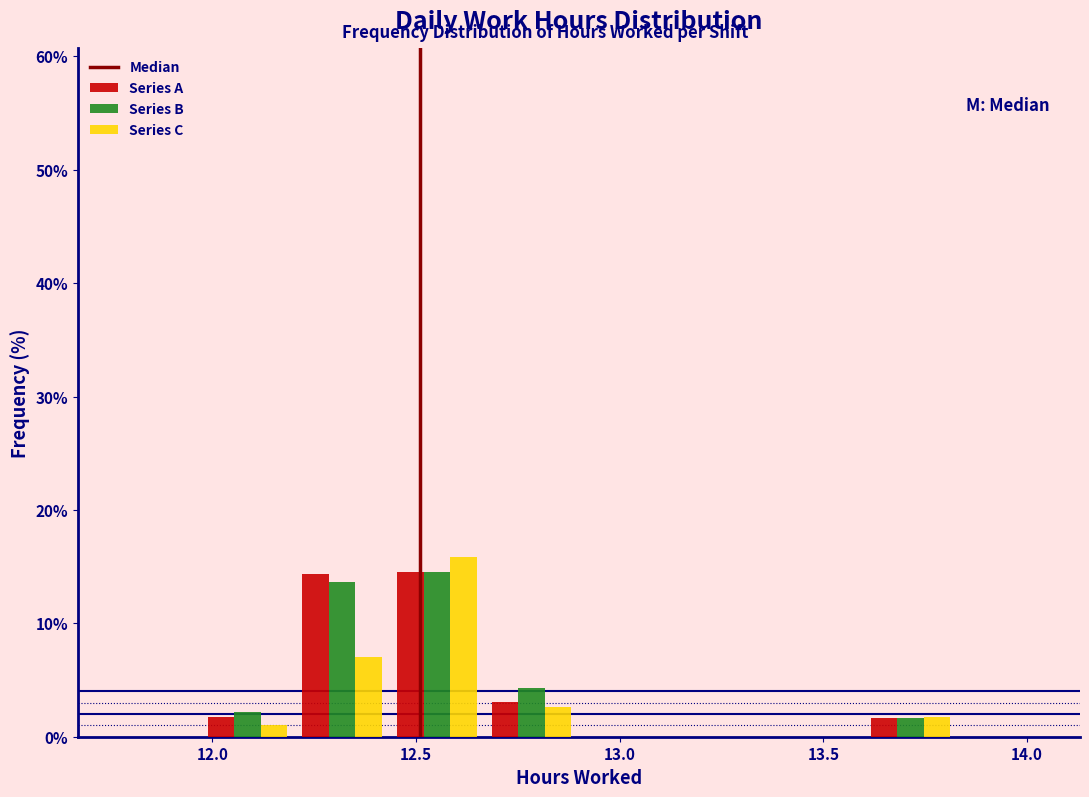

In the Series C series, which range on the x-axis has the tallest bar?

12.45 to 12.65